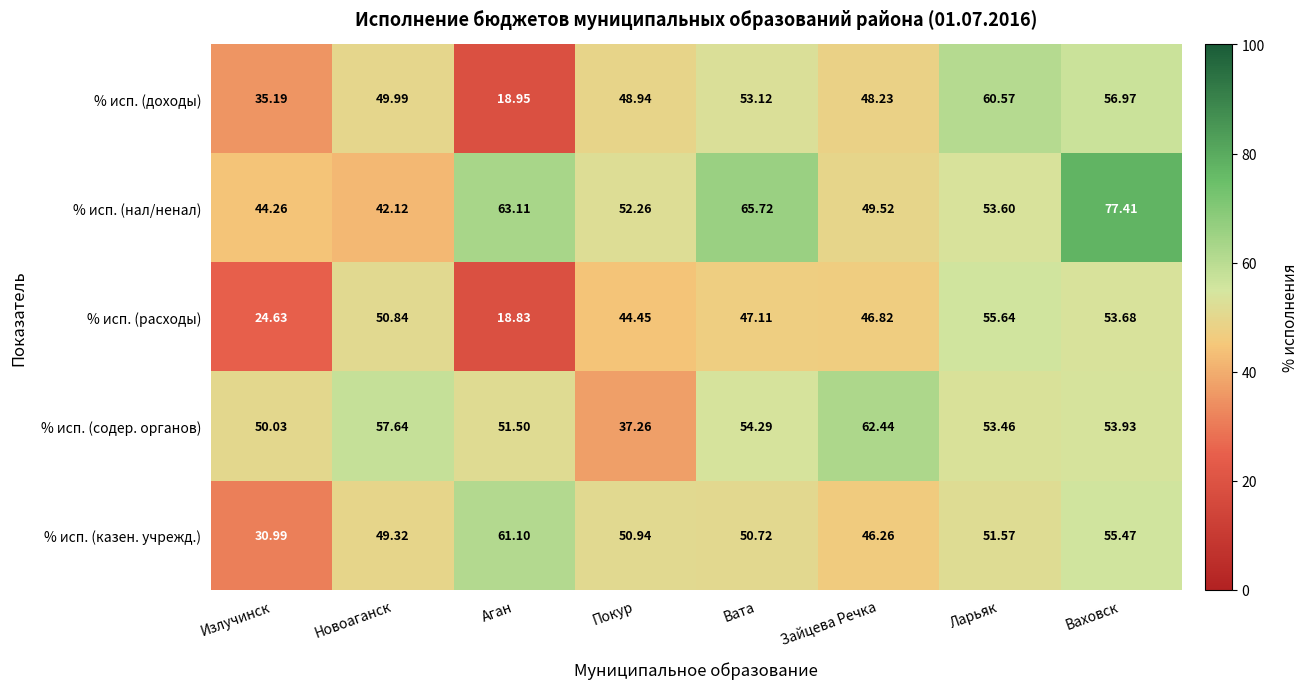

At how many categories does at least one series exceed 26?

8